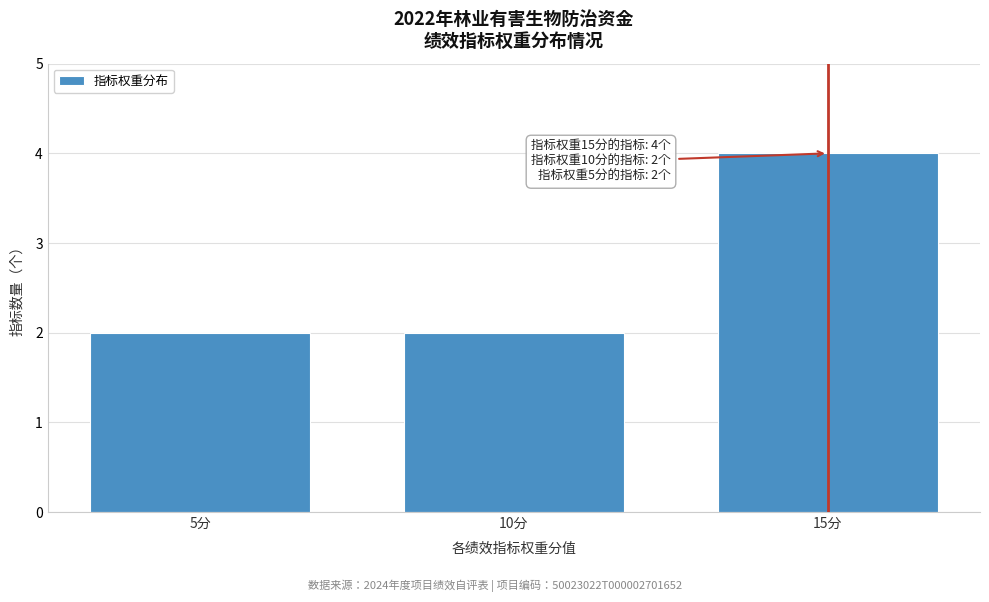

Reading left to right, transcribe all the data shown in this chart.

2	2	4